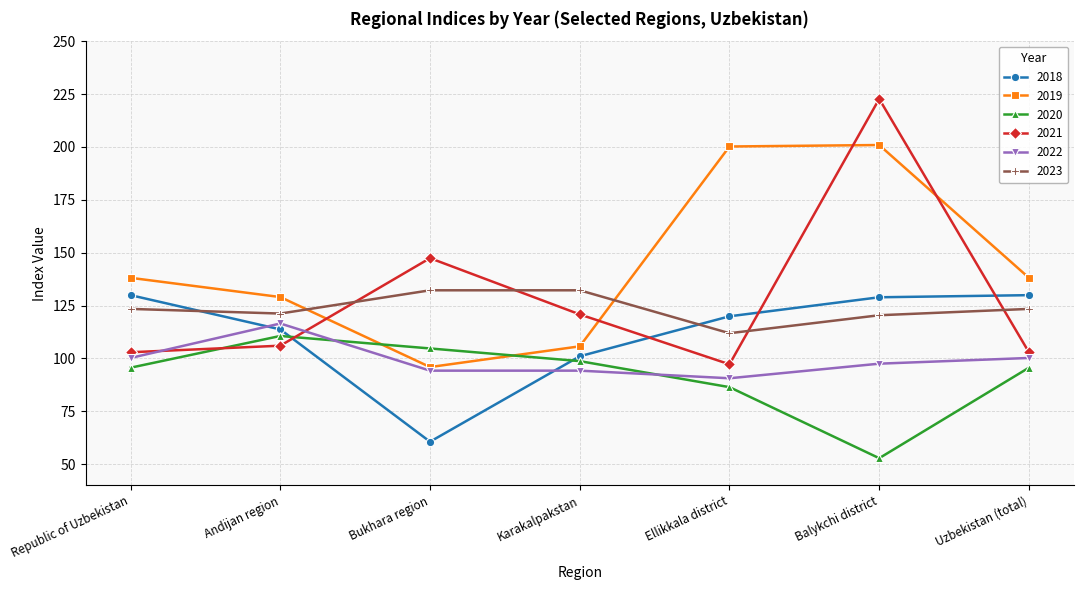

Is it true that 2023 equals 121.2 at Andijan region?

True